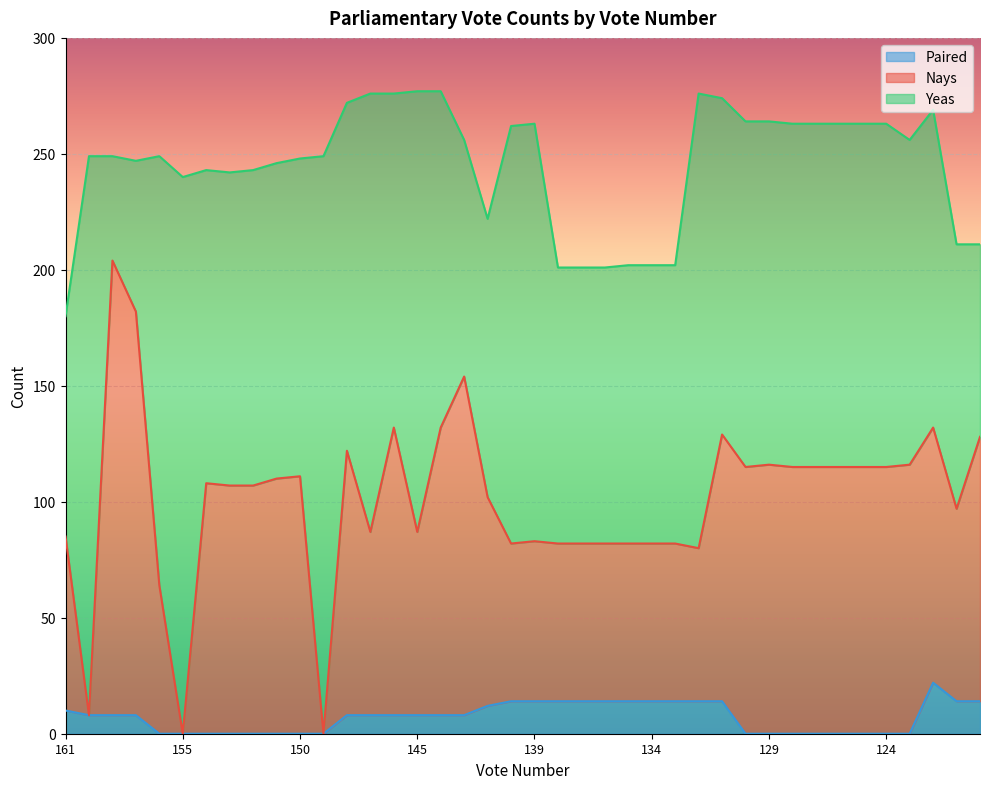

What is the value of the Paired point at the 40th from the left?

14